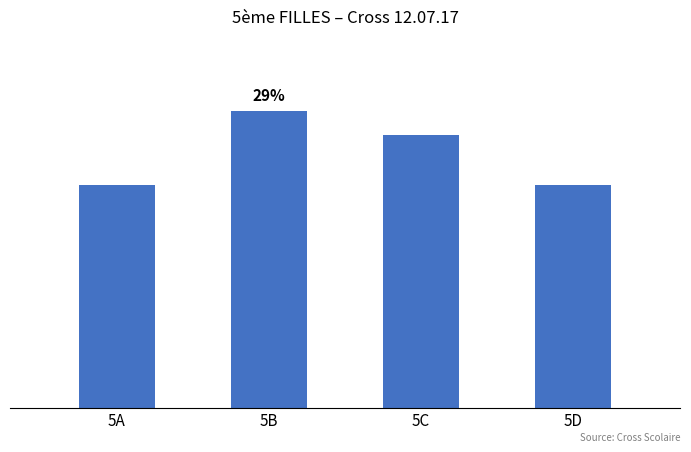

Reading left to right, what are all the values shown in this chart?

5A=9	5B=12	5C=11	5D=9